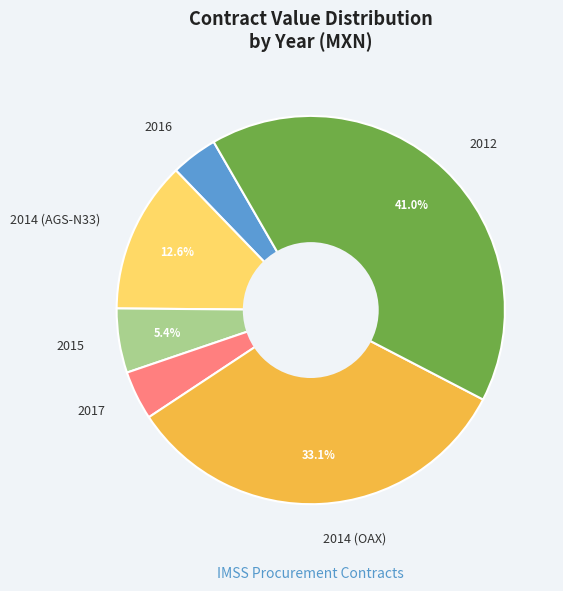

To the nearest percent, what is the combined percentage of 2017 and 2016?

8%